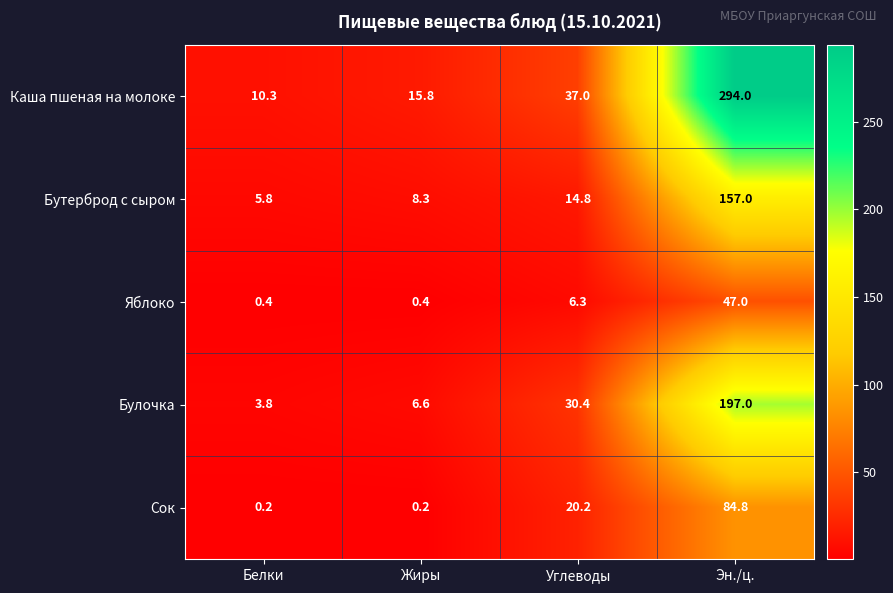

What is the total value across all series at Жиры?

31.3